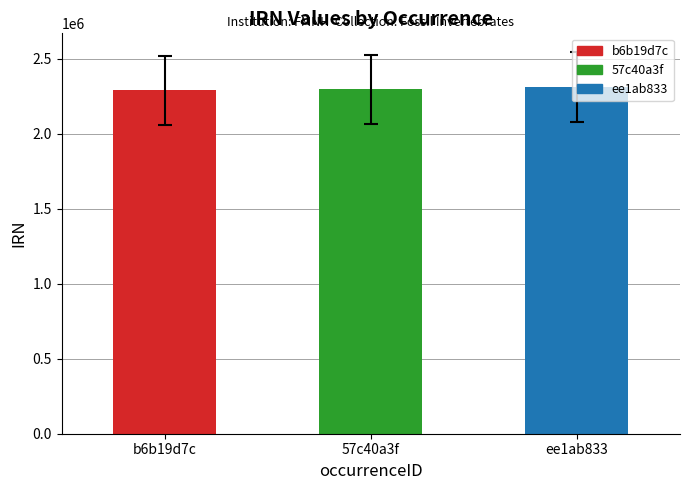

What is the label of the 1st bar from the left?

b6b19d7c